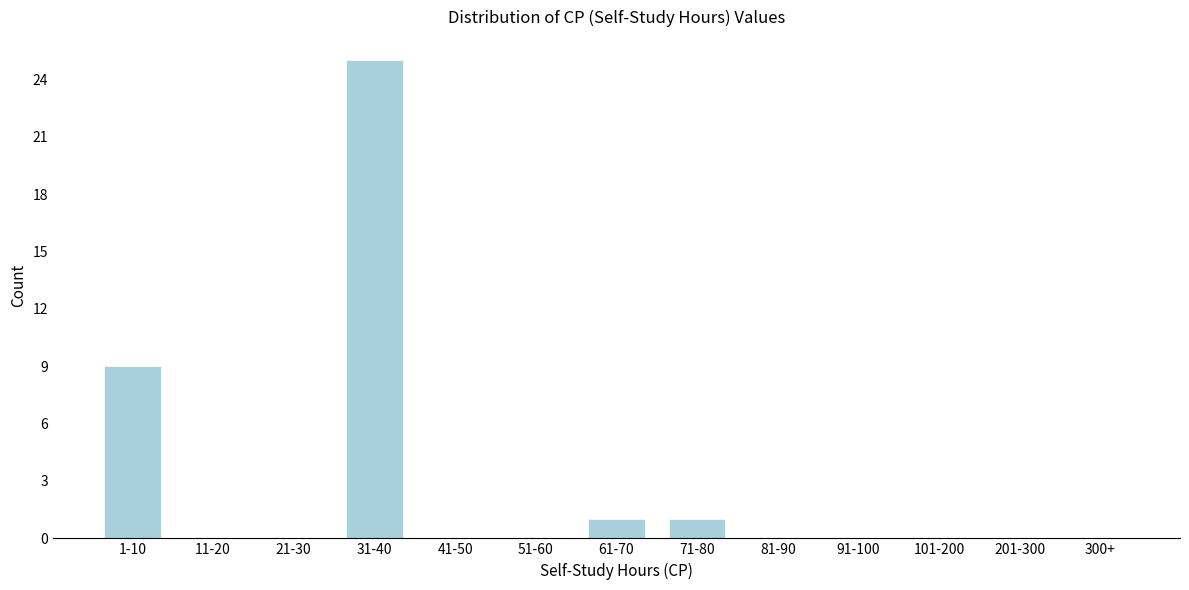

Reading left to right, what are all the values shown in this chart?

1-10=9	11-20=0	21-30=0	31-40=25	41-50=0	51-60=0	61-70=1	71-80=1	81-90=0	91-100=0	101-200=0	201-300=0	300+=0